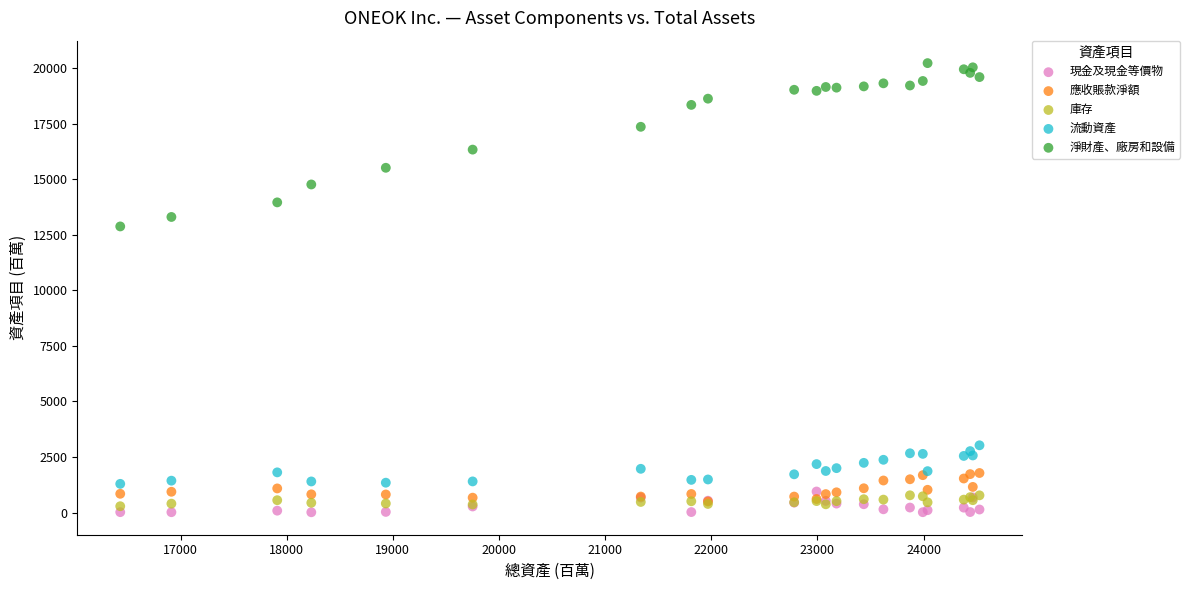

Which series has the largest Y range (max minus min)?

淨財產、廠房和設備